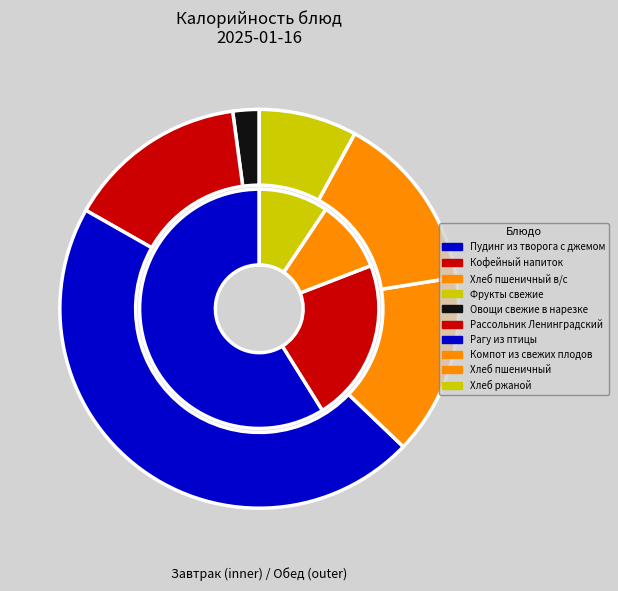

To the nearest percent, what is the difference between the largest and smallest slice percentages?

25%